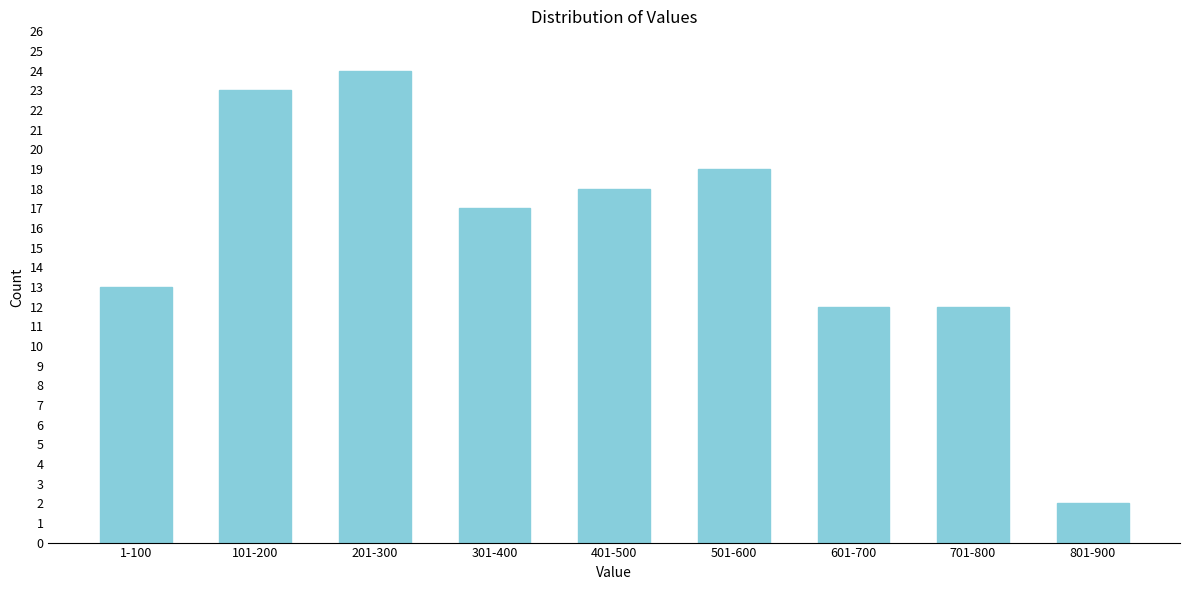

Reading right to left, extract all data points from this chart.

801-900=2	701-800=12	601-700=12	501-600=19	401-500=18	301-400=17	201-300=24	101-200=23	1-100=13